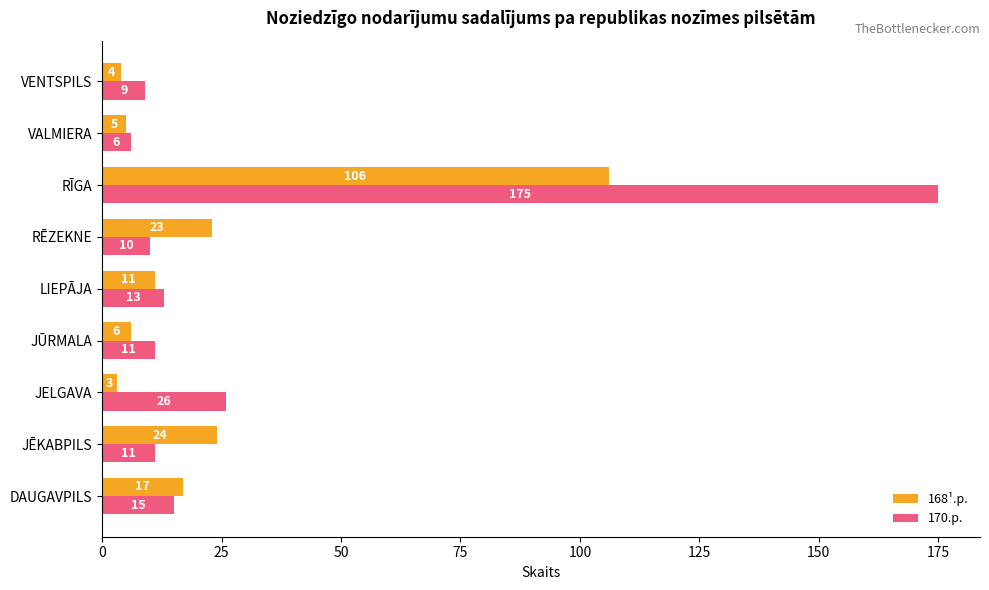

What are all the series names shown in the legend?

168¹.p., 170.p.